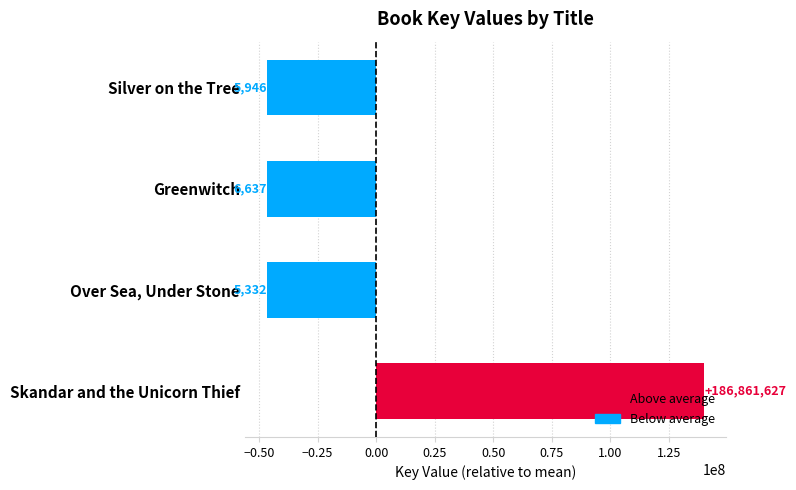

How many negative values are there?

3